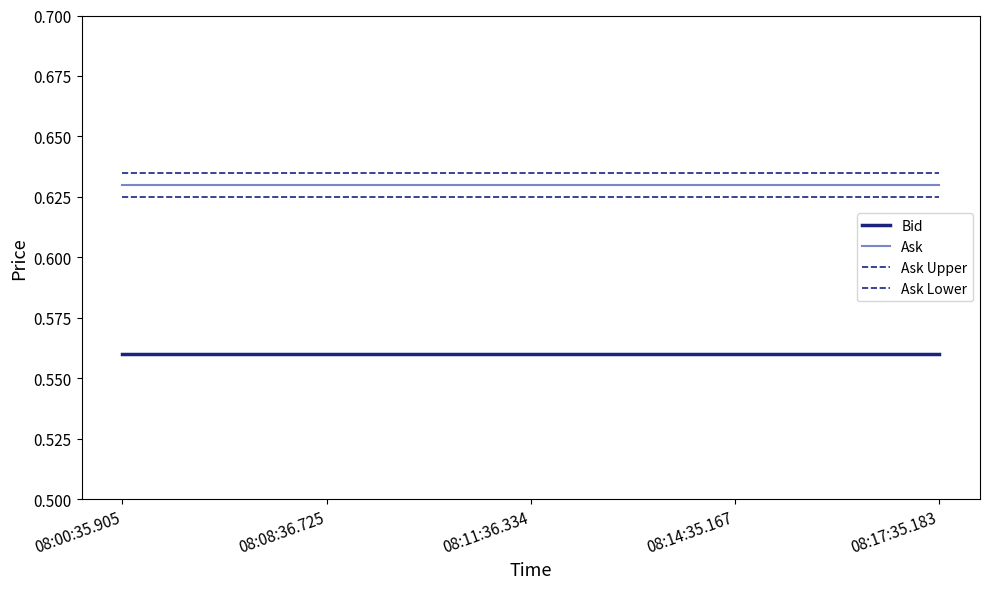

Which category has the lowest value in the Bid series?

08:00:35.905